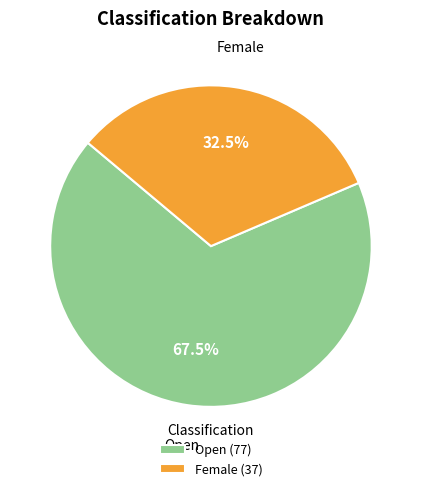

Which has a higher value, Open or Female?

Open